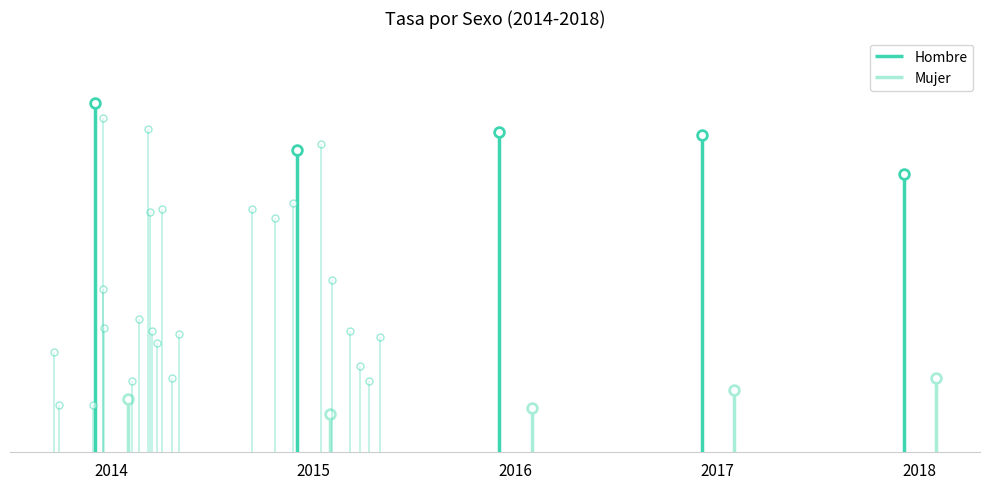

True or false: Hombre has a value of 10.2 at 2015.

True